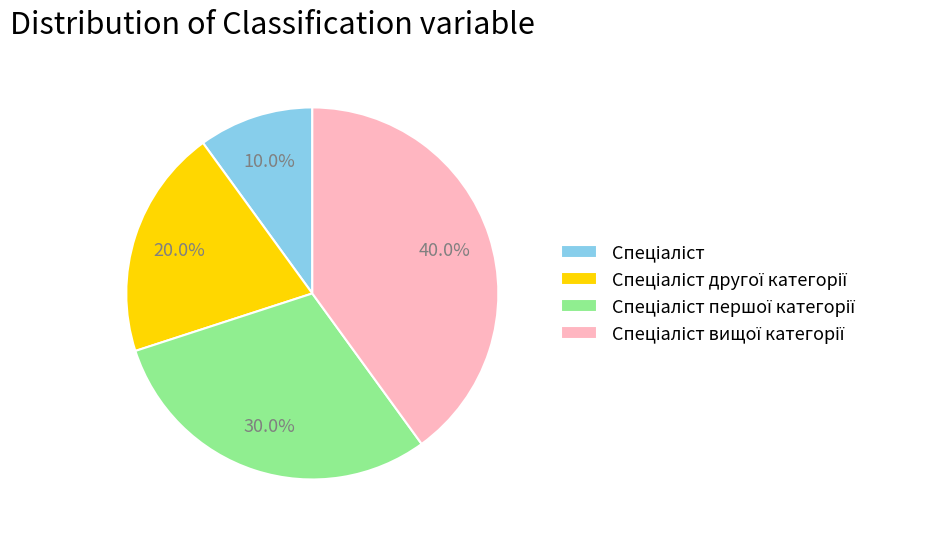

Is there any slice that represents more than half of the pie?

No